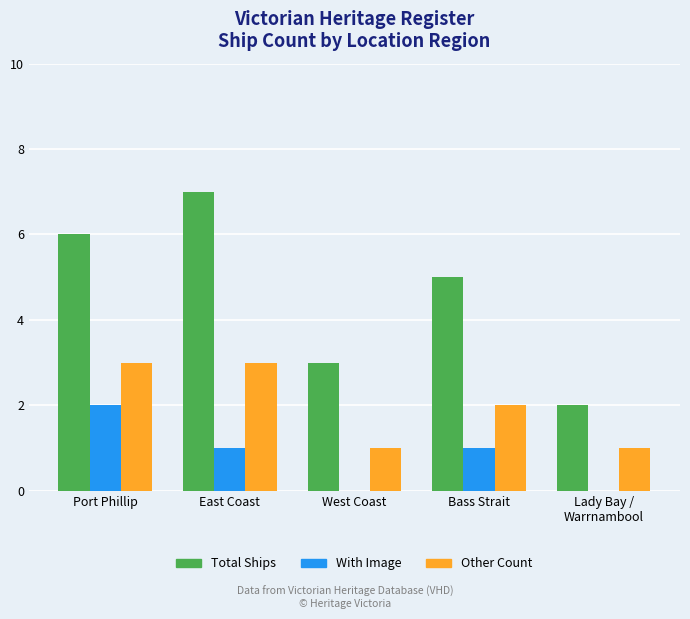

Reading left to right, list all the values displayed in this chart.

Total Ships: 6	7	3	5	2
With Image: 2	1	0	1	0
Other Count: 3	3	1	2	1